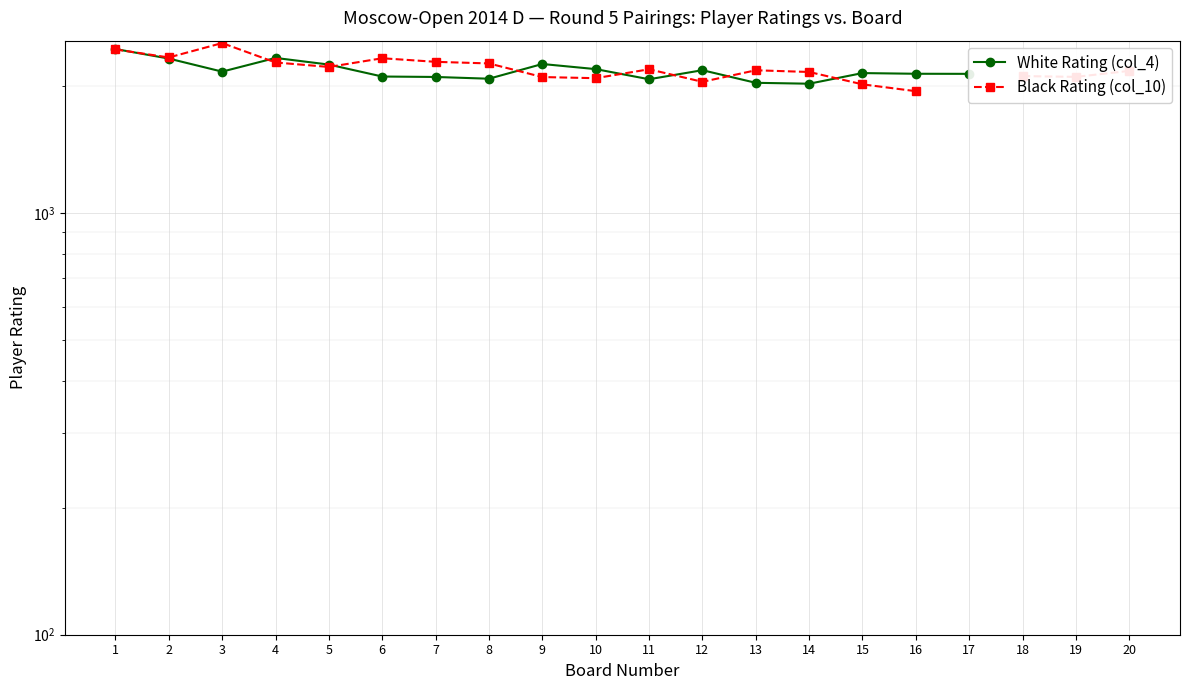

At which category does the chart reach its peak across all series?

3